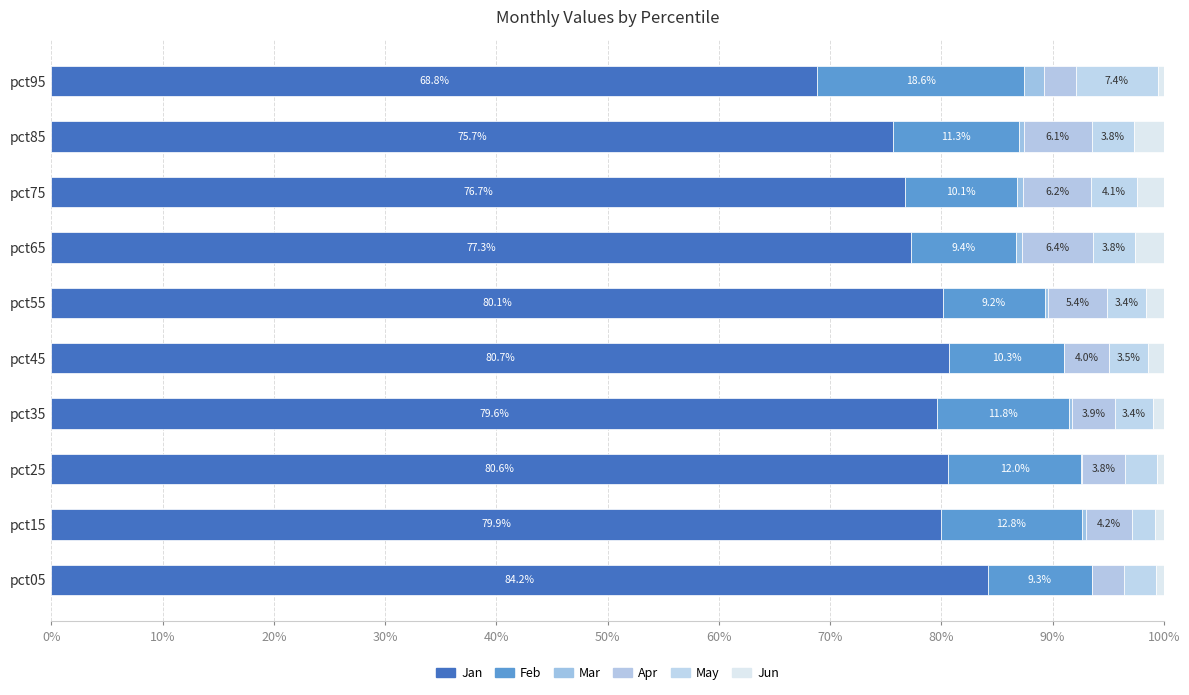

Count the number of categories in the chart.

10